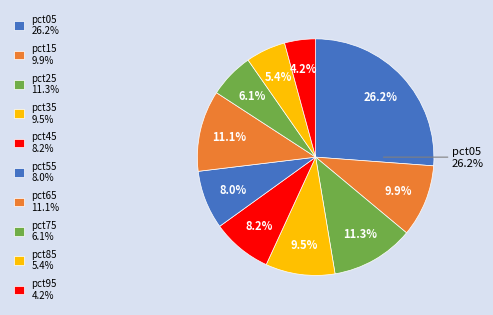

Which category has the smallest portion of the pie?

pct95